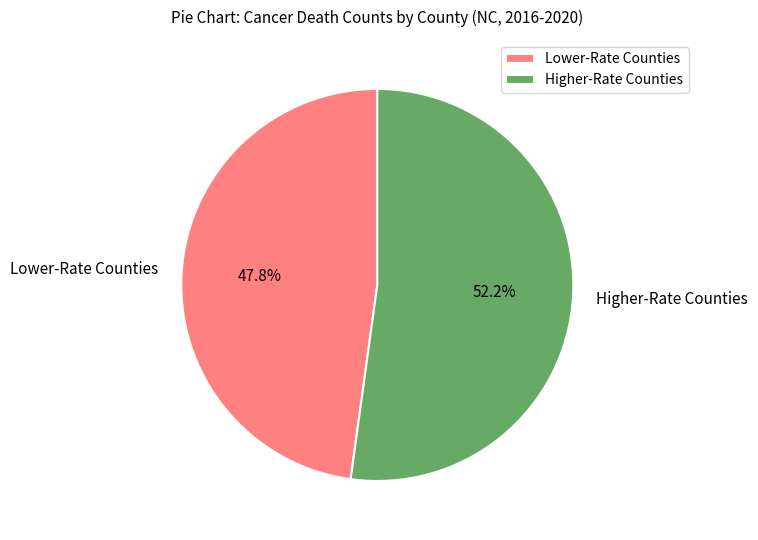

Which category accounts for the majority?

Higher-Rate Counties